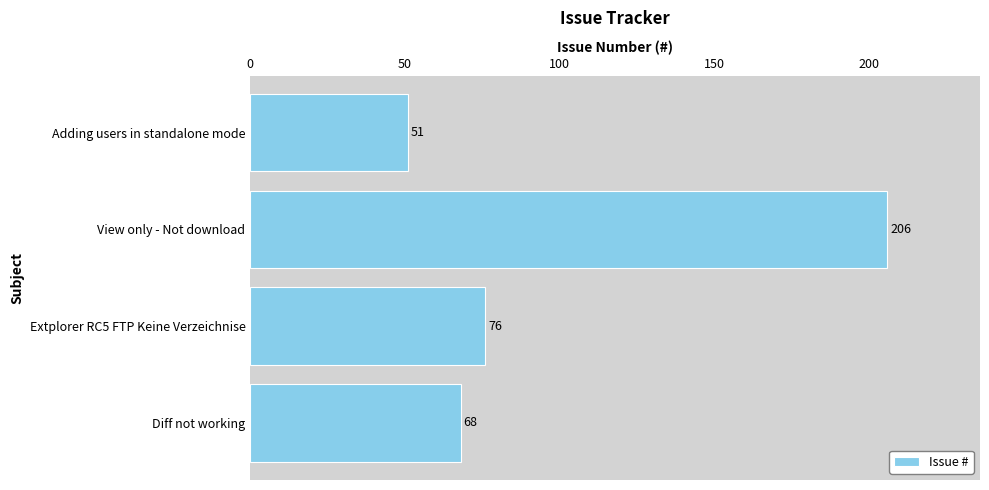

Reading bottom to top, what are all the values shown in this chart?

68	76	206	51